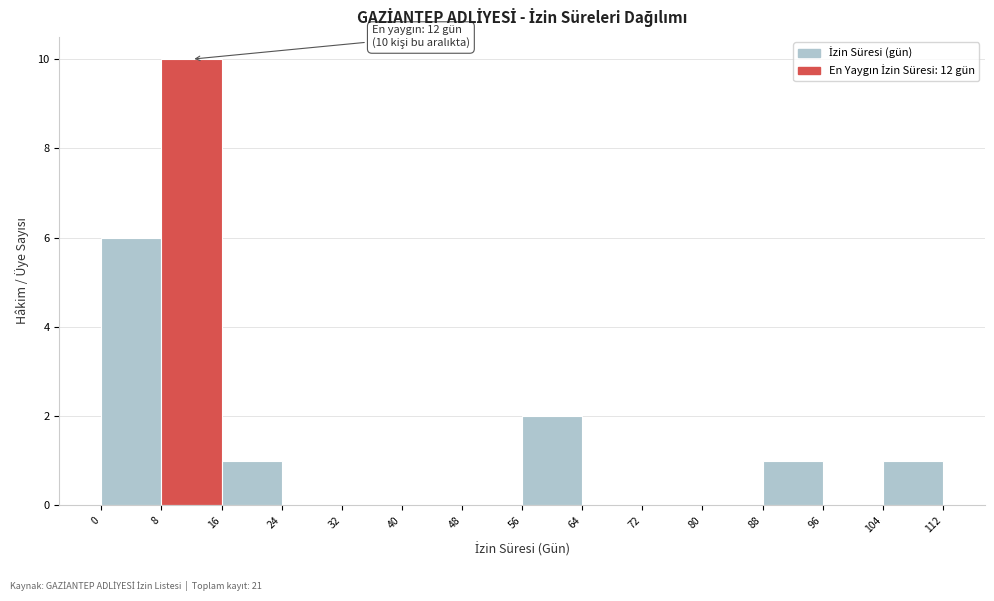

Over which range of the x-axis is the bar tallest?

8 to 16